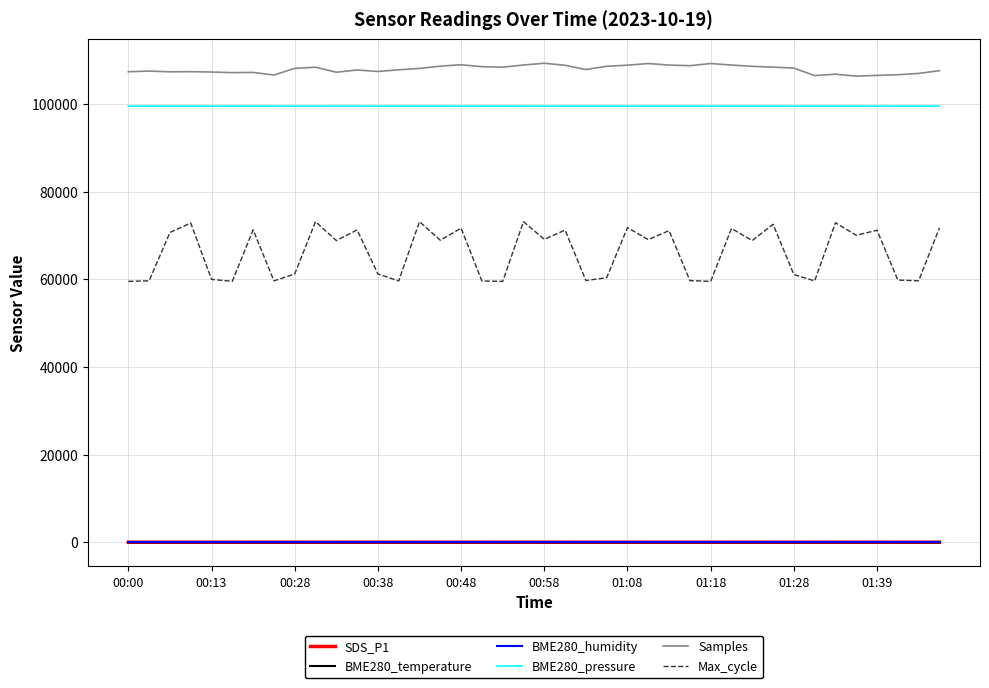

True or false: BME280_pressure and Samples intersect in this chart.

False